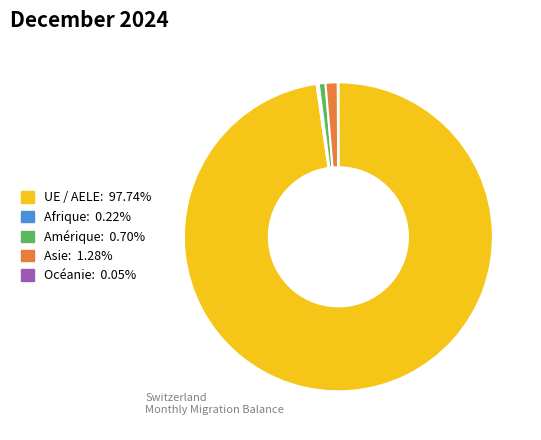

Does UE / AELE account for over 50% of the chart?

Yes